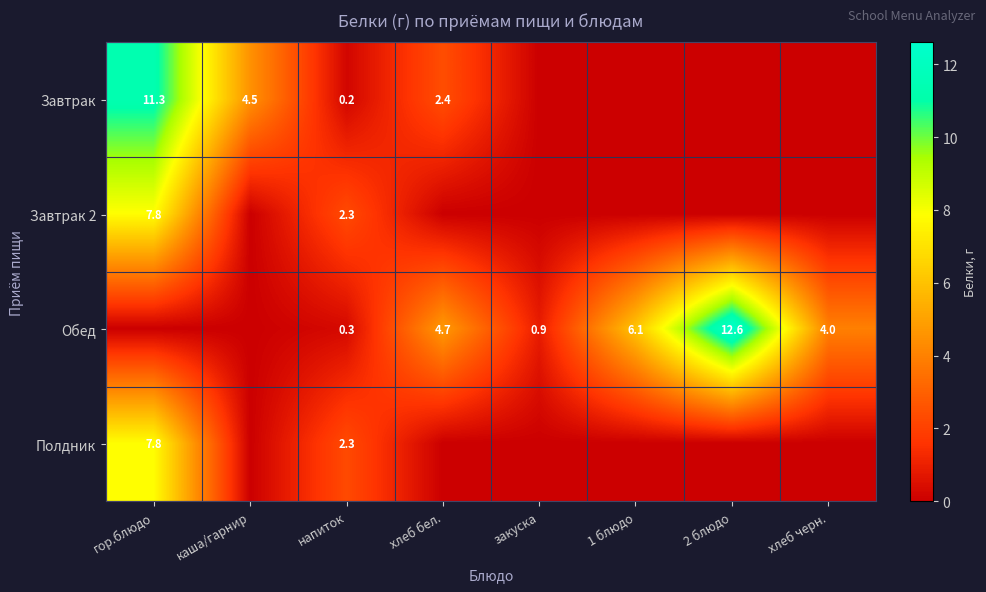

True or false: Завтрак has a value of 4.5 at каша/гарнир.

True